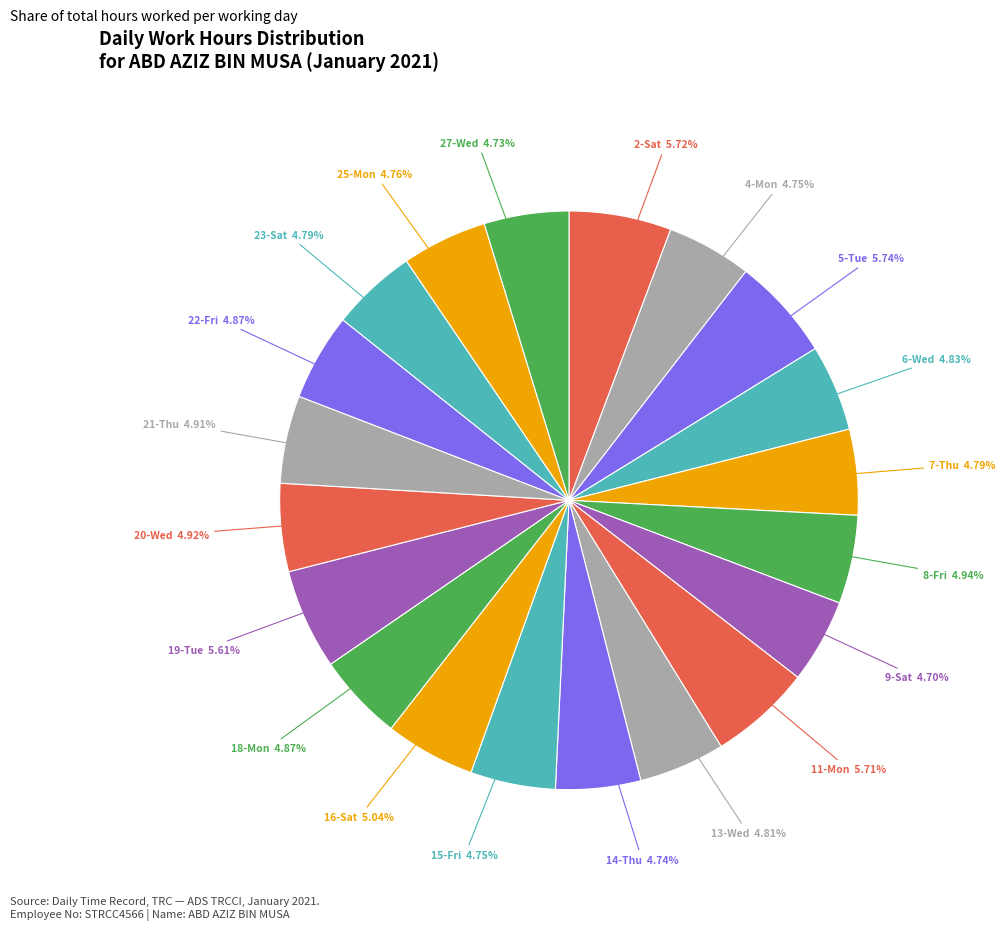

Is there any slice that represents more than half of the pie?

No